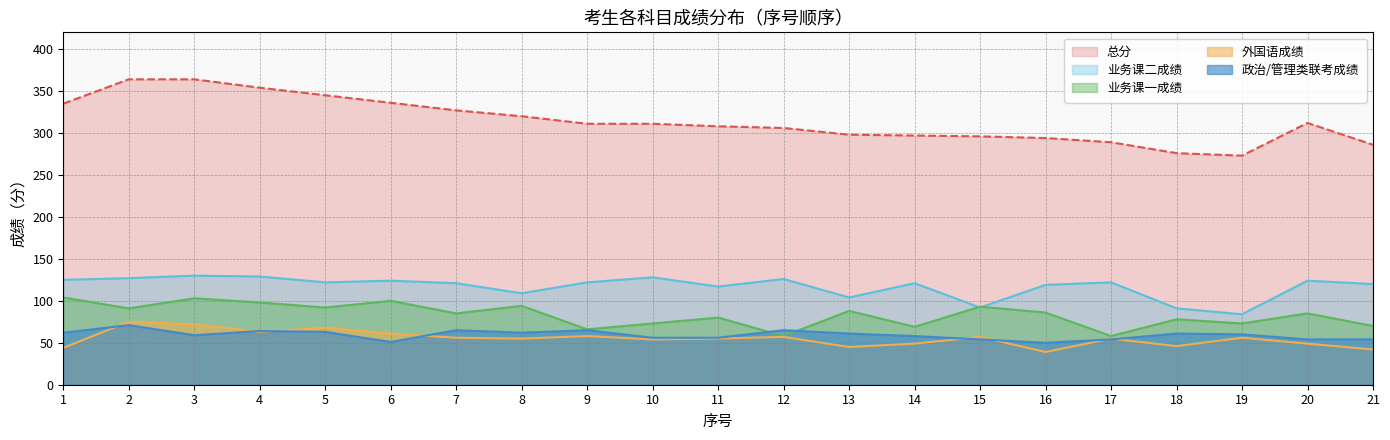

How many data points in 外国语成绩 are less than 55?

8